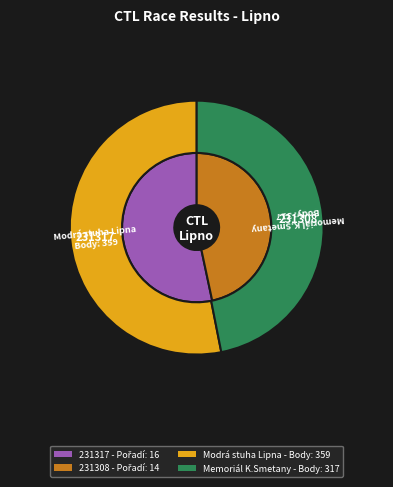

Which slice is the largest?

231317